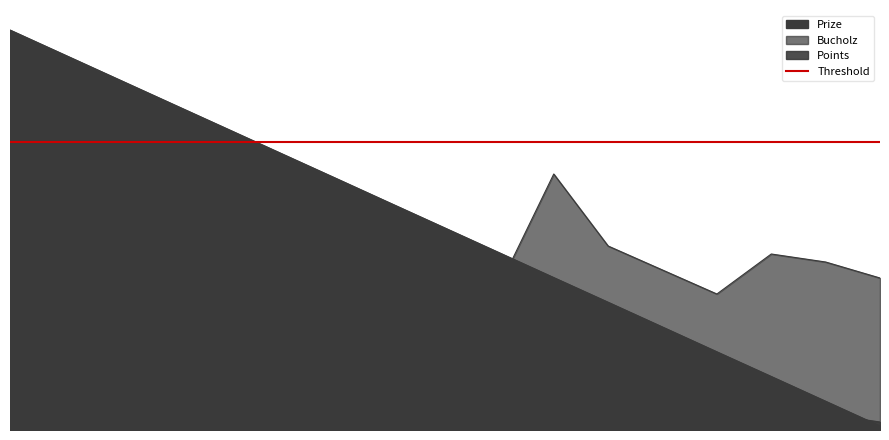

What is the difference between the maximum and second lowest values in the Bucholz series?

28.0